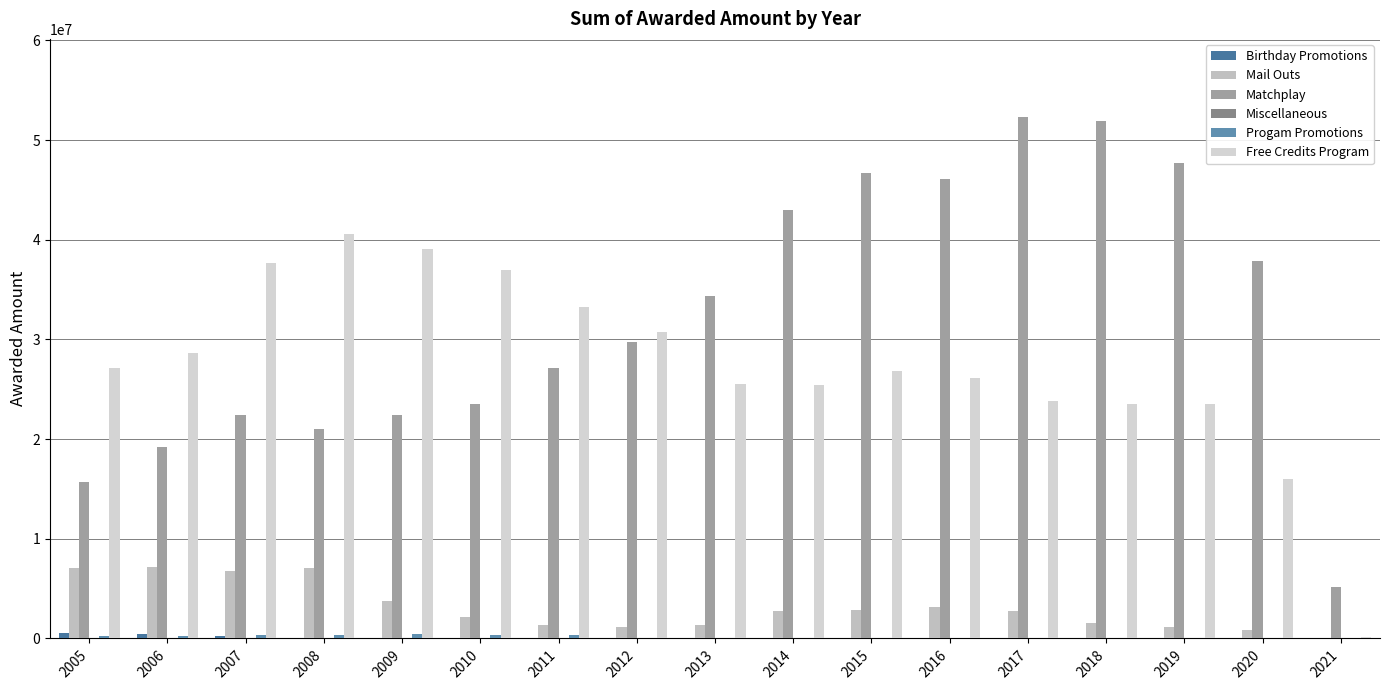

How many distinct data groups are displayed?

5